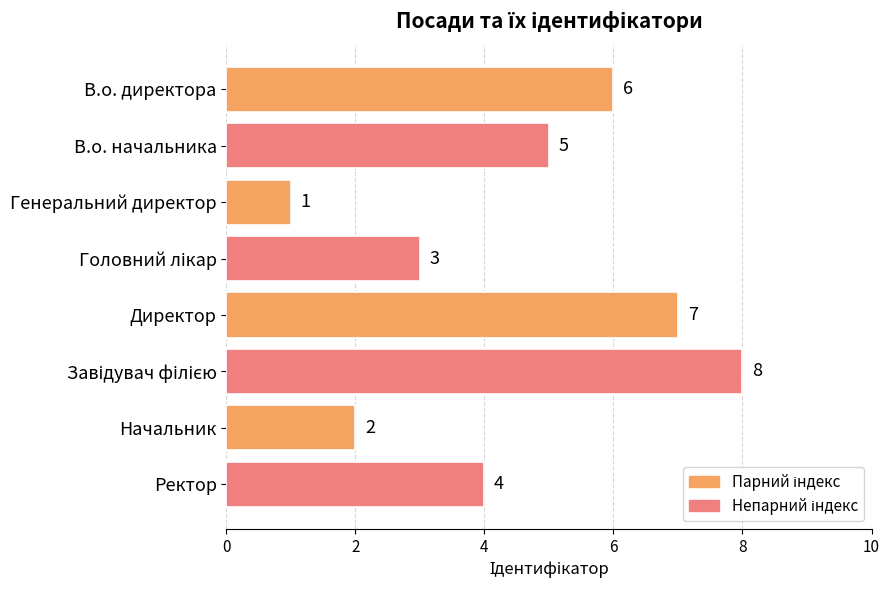

Reading top to bottom, extract all data points from this chart.

6	5	1	3	7	8	2	4